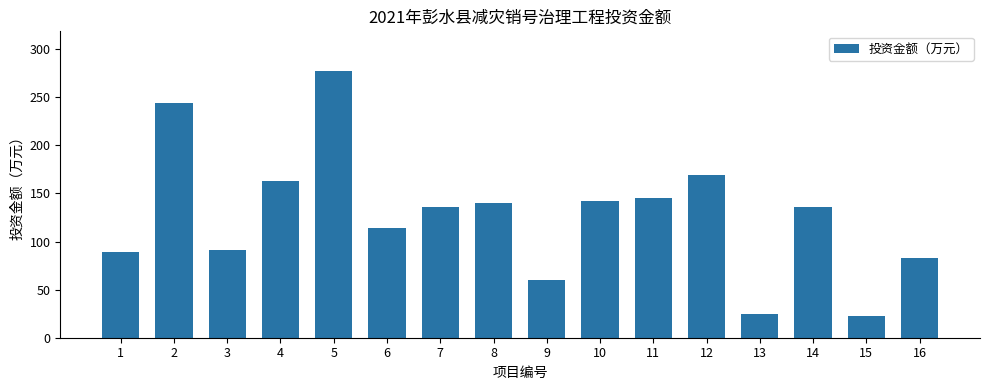

What is the change in value from 2 to 13?

-219